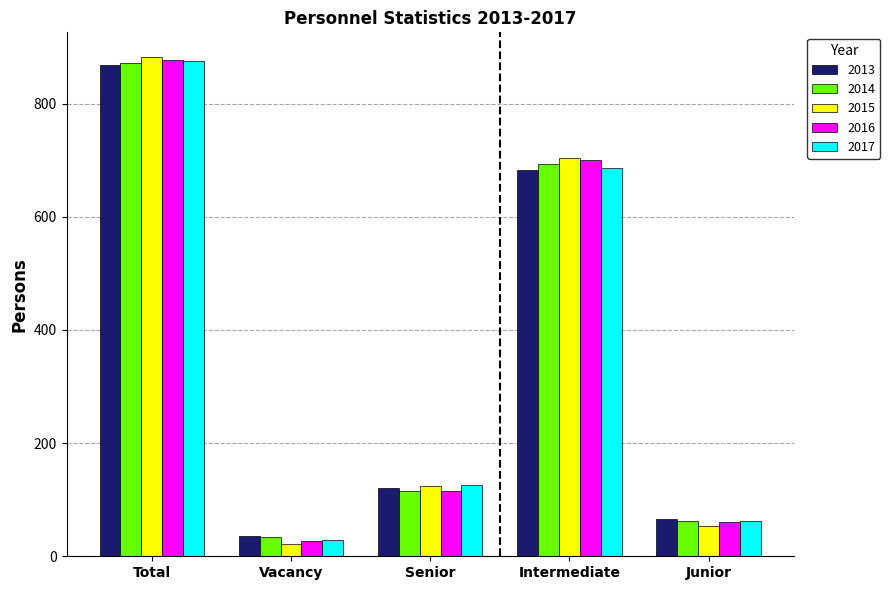

What is the total value across all series at Total?

4375